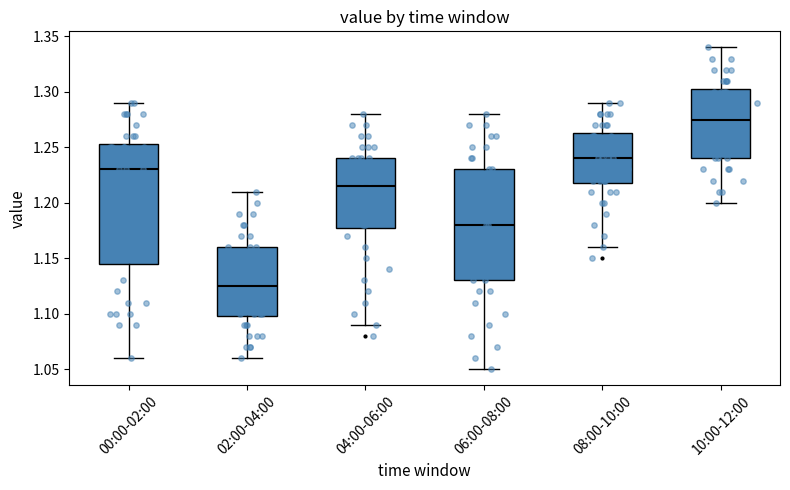

Which box has the highest median line?

10:00-12:00